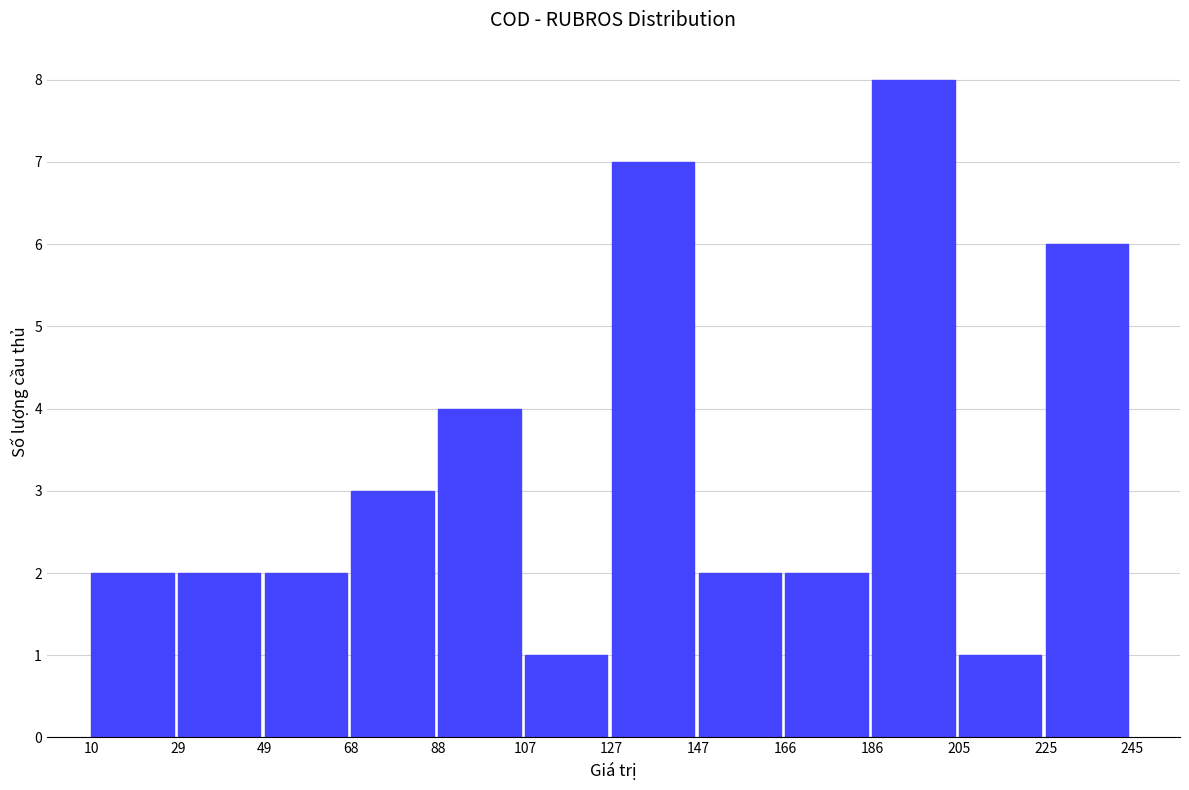

Over which range of the x-axis is the bar tallest?

186 to 205